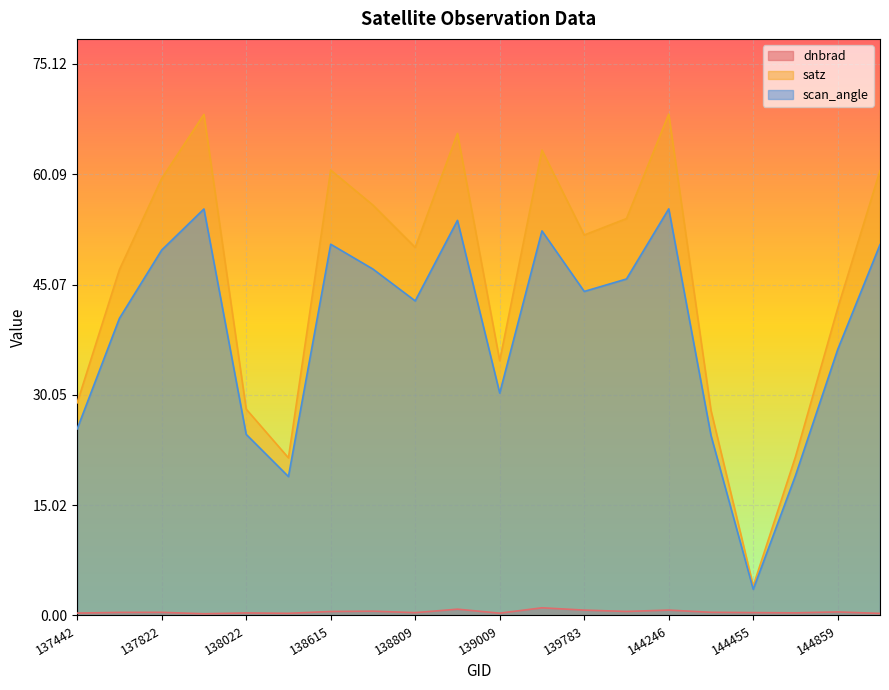

How many data points in scan_angle are above 44?

10